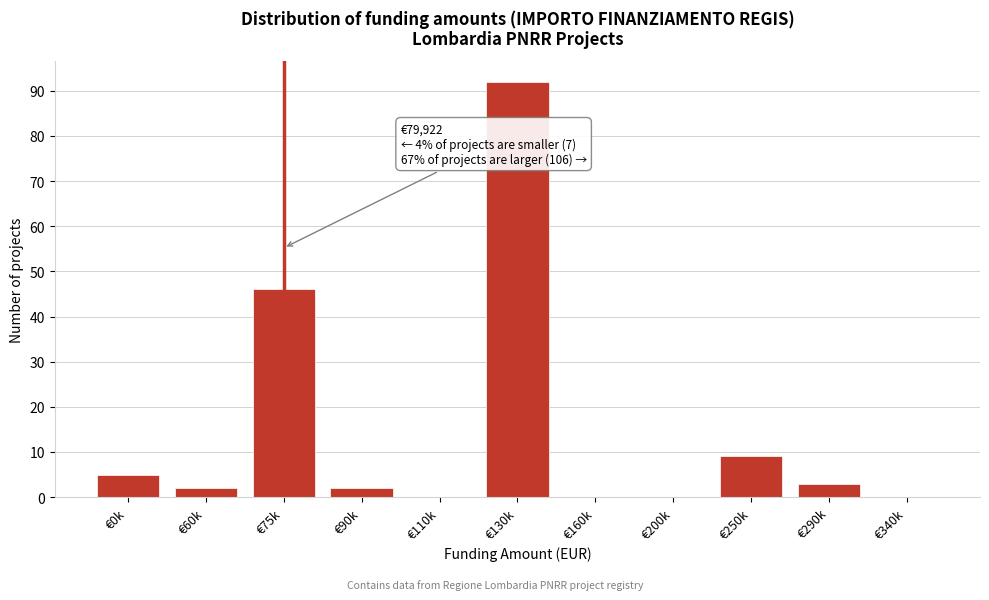

Reading left to right, extract all data points from this chart.

€0k=5	€60k=2	€75k=46	€90k=2	€110k=0	€130k=92	€160k=0	€200k=0	€250k=9	€290k=3	€340k=0